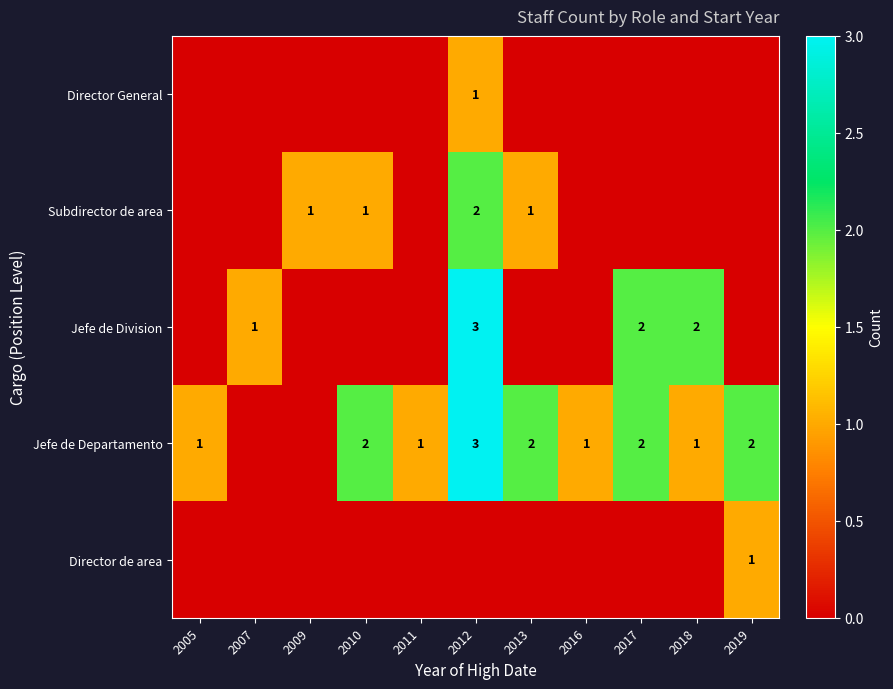

True or false: Jefe de Departamento has a value of 1 at 2018.

True